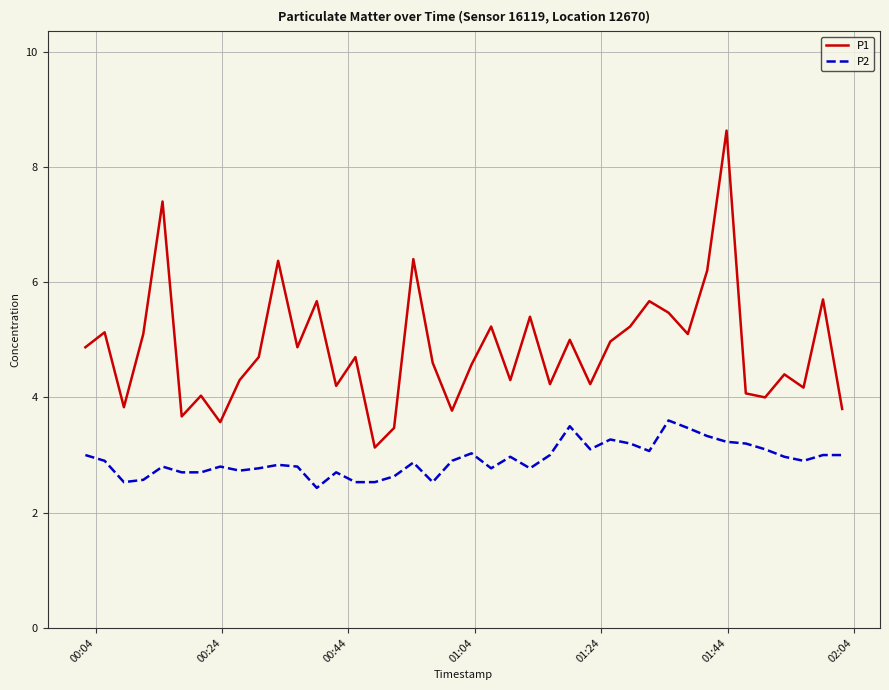

What is the difference between the maximum and minimum values in the P1 series?

5.5